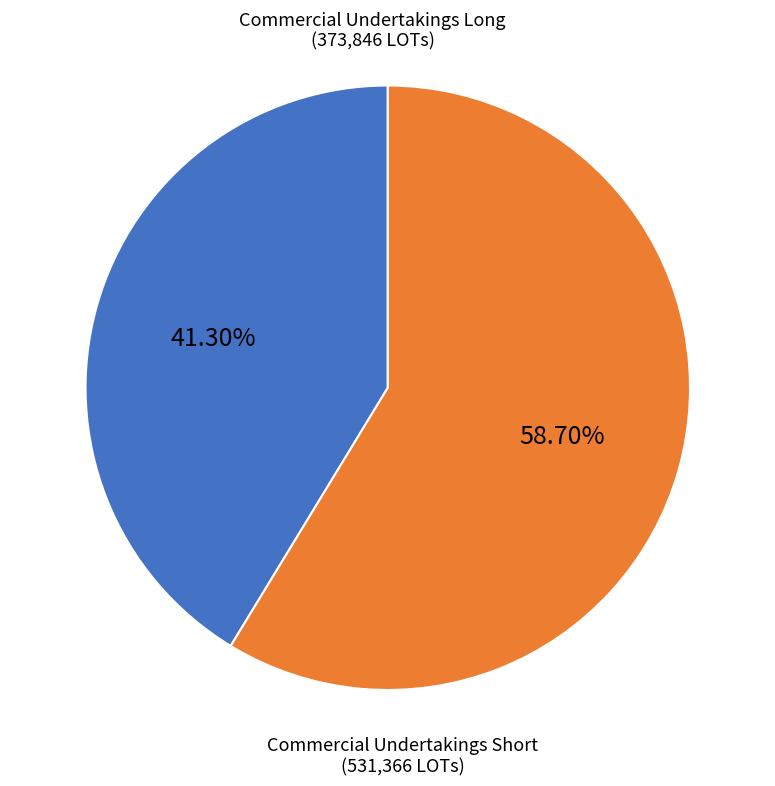

To the nearest percent, what portion does Commercial Undertakings Short represent?

59%